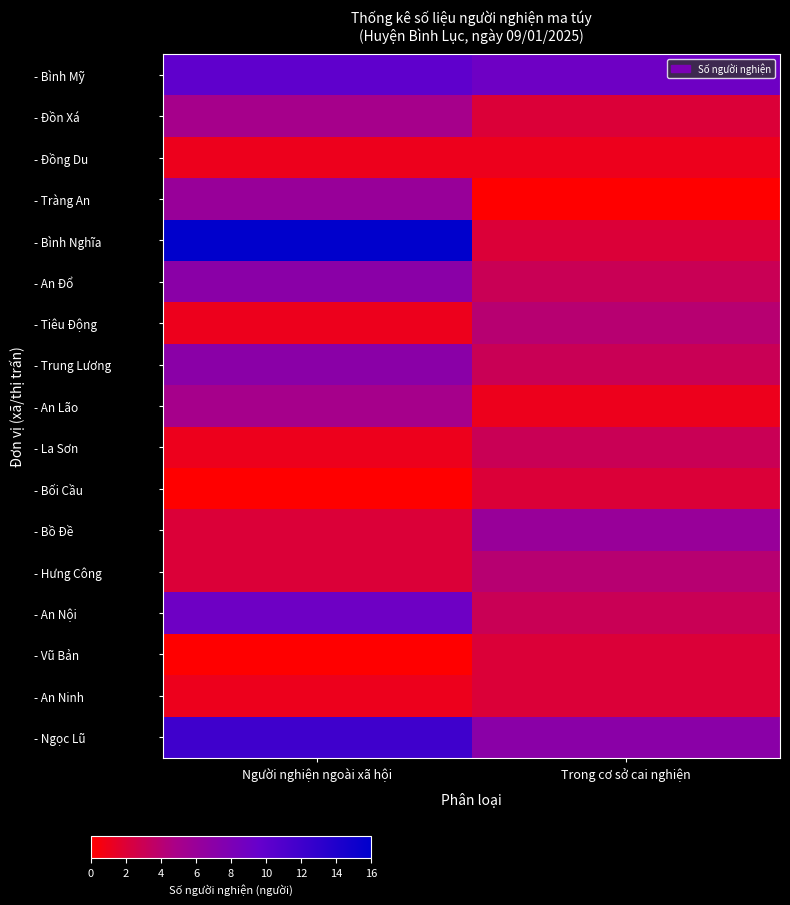

At which category is the sum across all series the highest?

Người nghiện ngoài xã hội